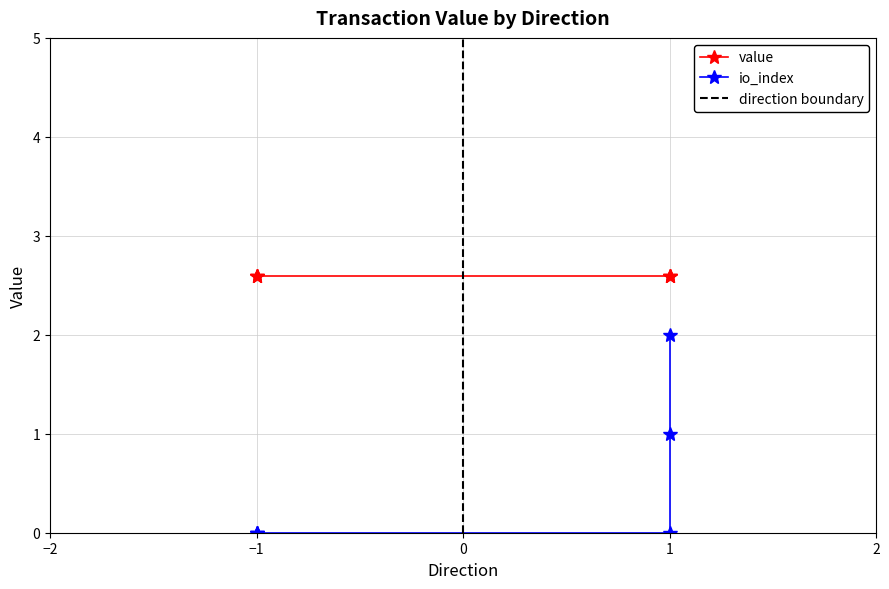

Does the chart have visible grid lines?

Yes